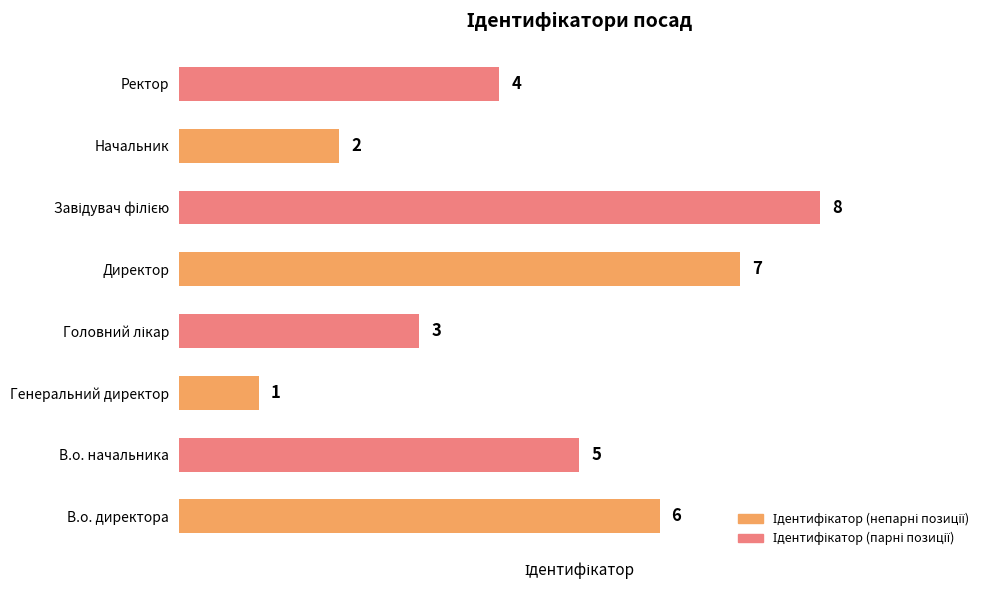

How many values are between 3 and 7?

5